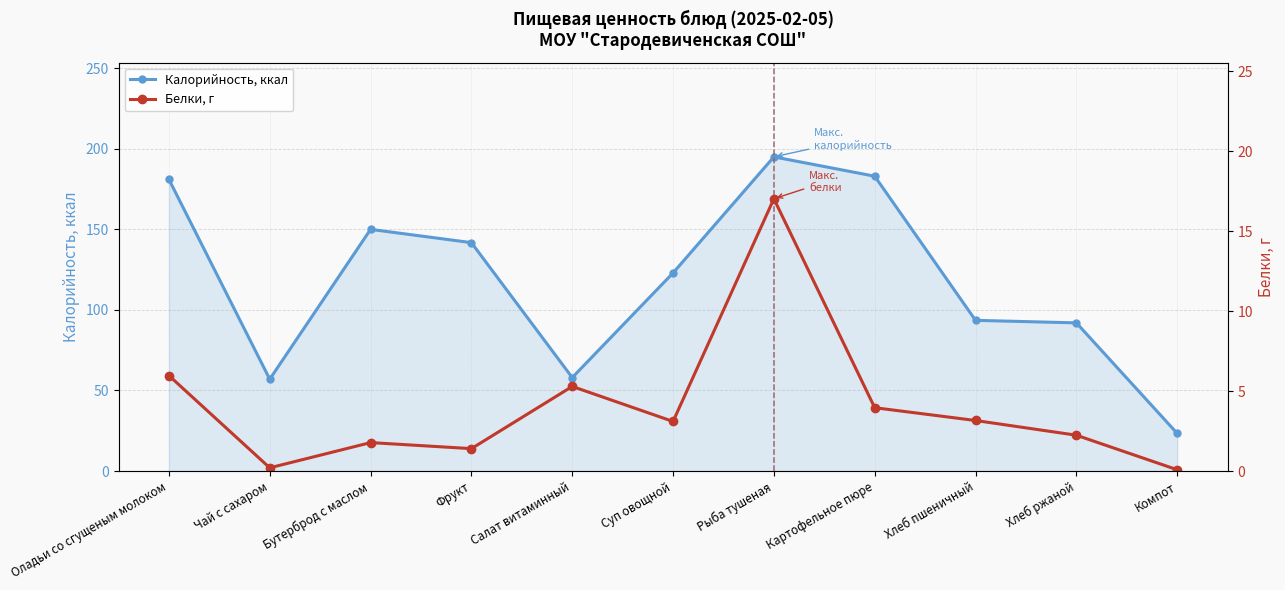

What is the total value across all series at Хлеб ржаной?

94.2